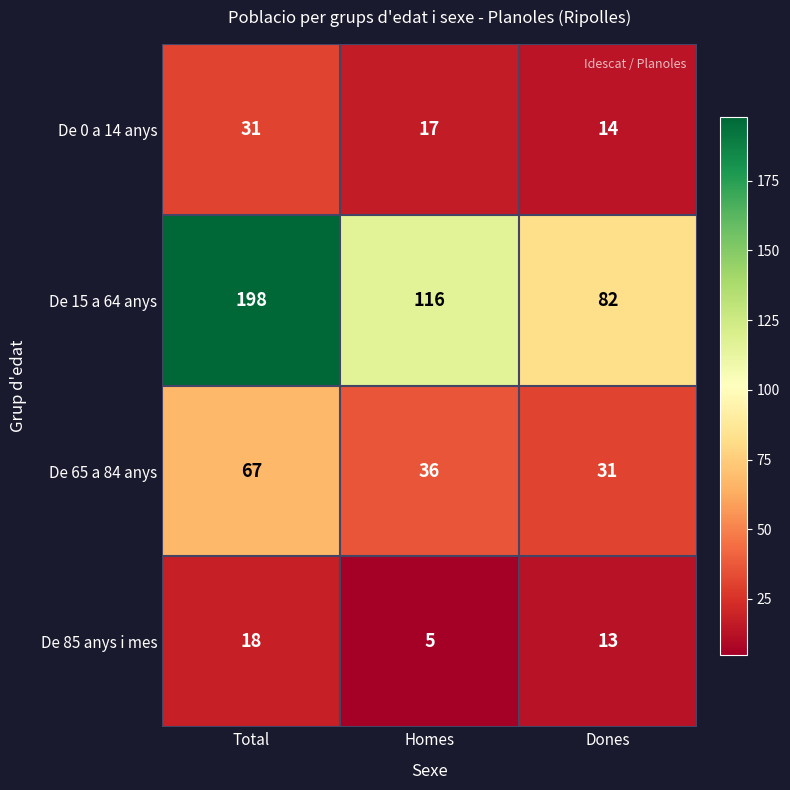

Which series has the largest total across all categories?

De 15 a 64 anys